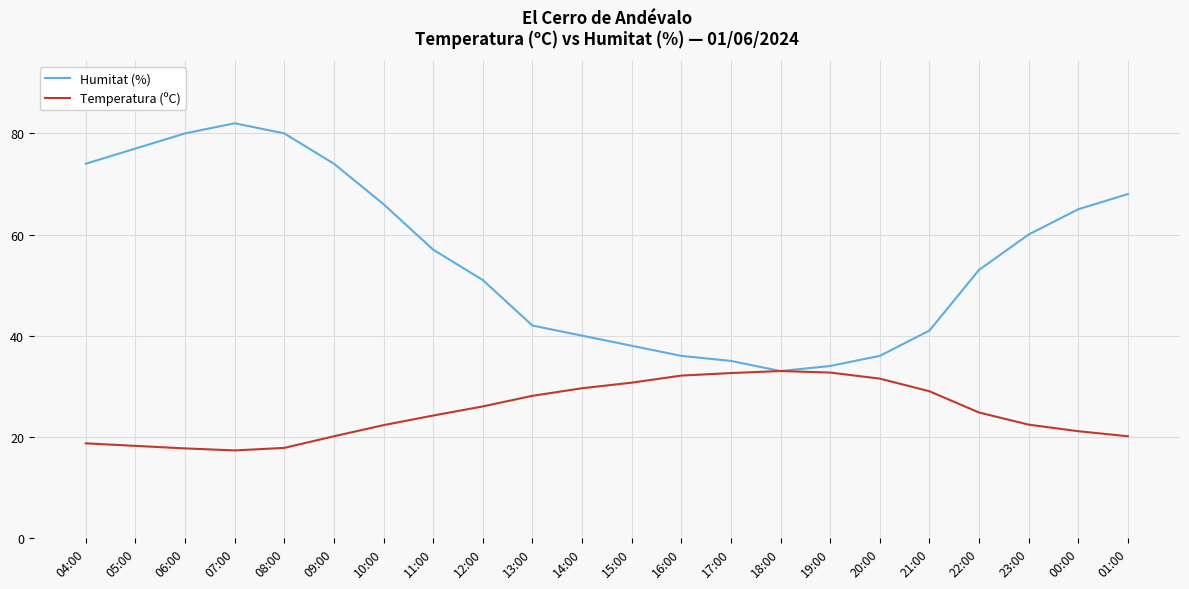

Is it true that Humitat (%) equals 25.0 at 13:00?

False